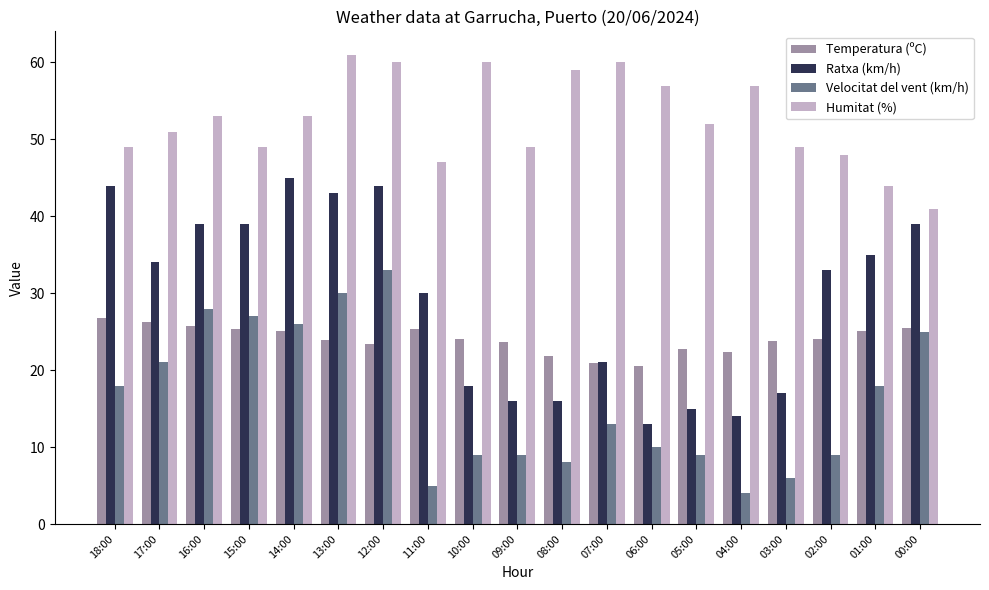

What is the difference between the Humitat (%) values at 18:00 and 06:00?

8.0